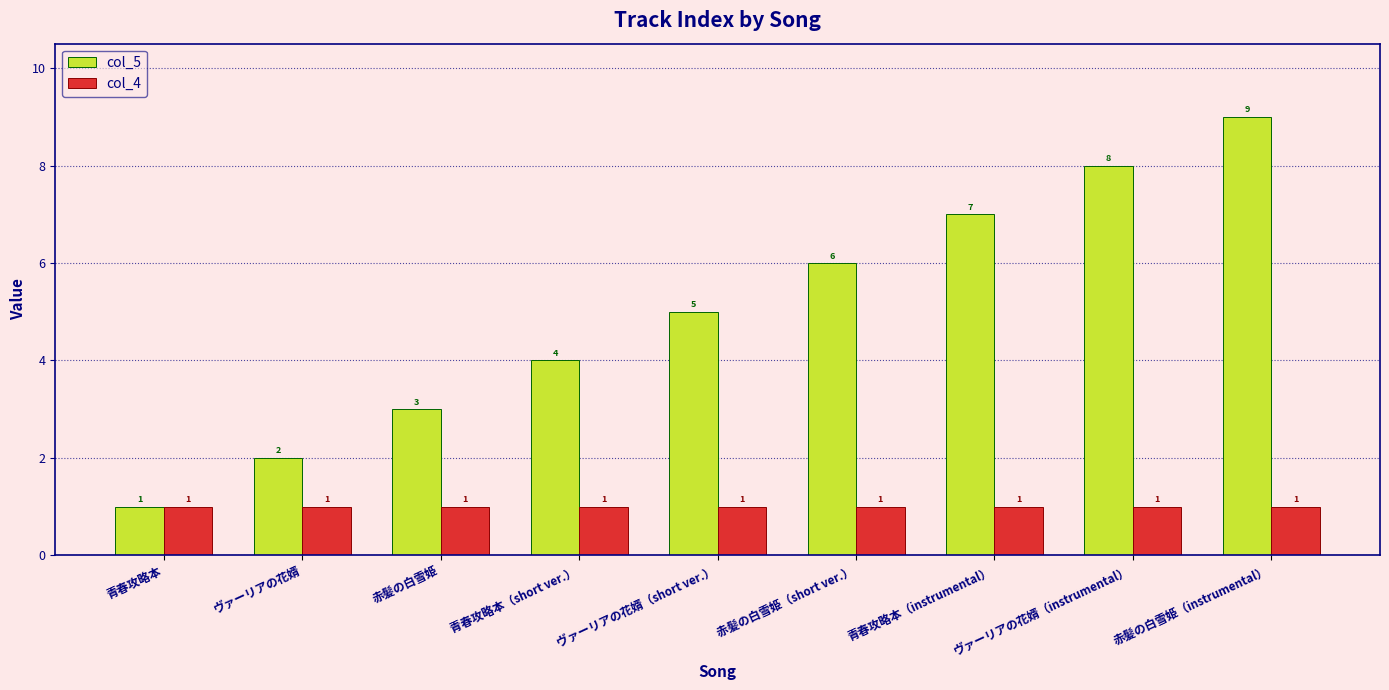

List the labels in order of col_5 value, smallest first.

青春攻略本, ヴァーリアの花婿, 赤髪の白雪姫, 青春攻略本（short ver.）, ヴァーリアの花婿（short ver.）, 赤髪の白雪姫（short ver.）, 青春攻略本（instrumental）, ヴァーリアの花婿（instrumental）, 赤髪の白雪姫（instrumental）